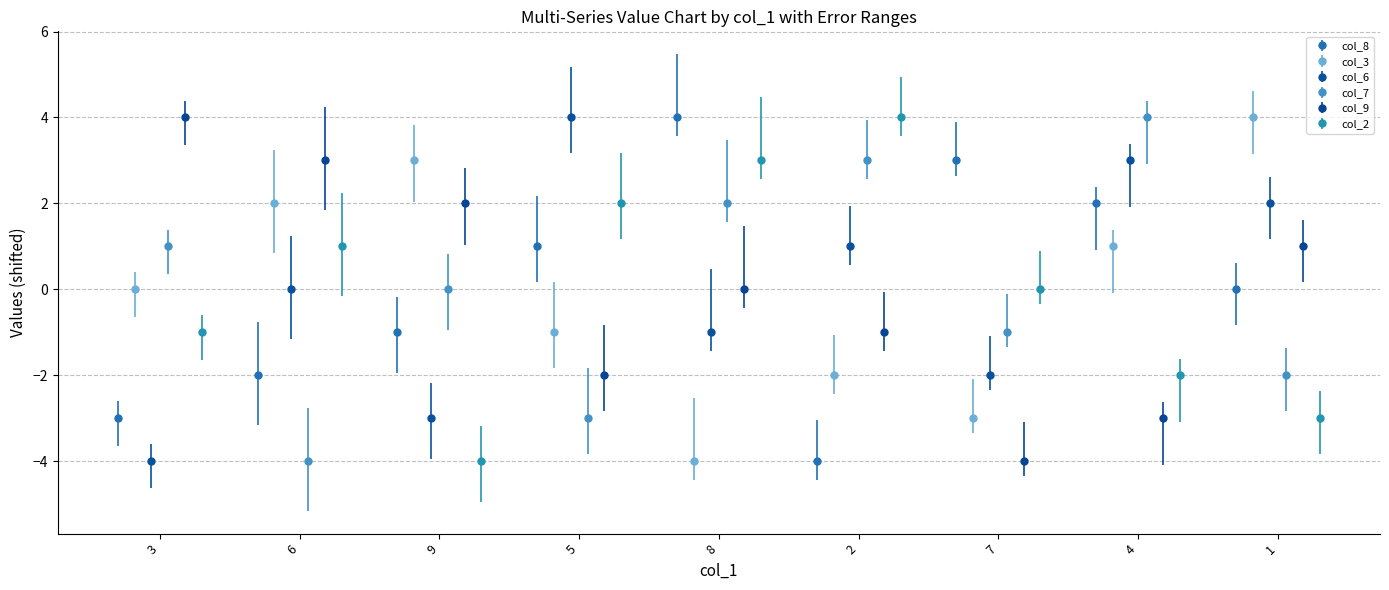

In col_8, how many points are lower than both neighbors (excluding endpoints)?

1